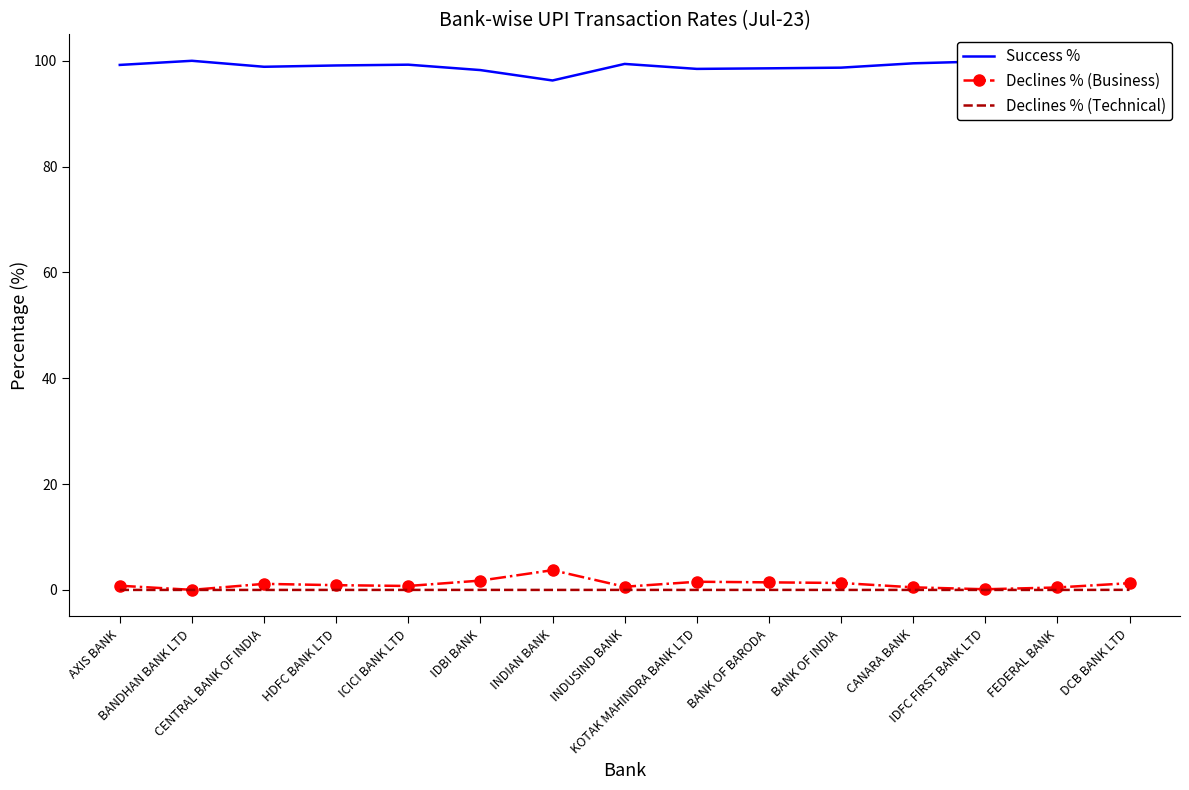

True or false: Declines % (Technical) and Success % intersect in this chart.

False